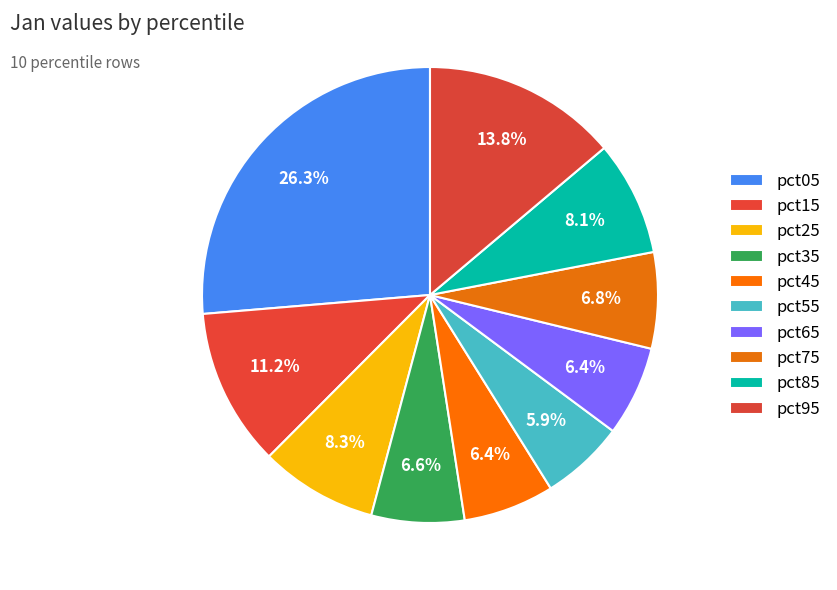

Is there any slice that represents more than half of the pie?

No